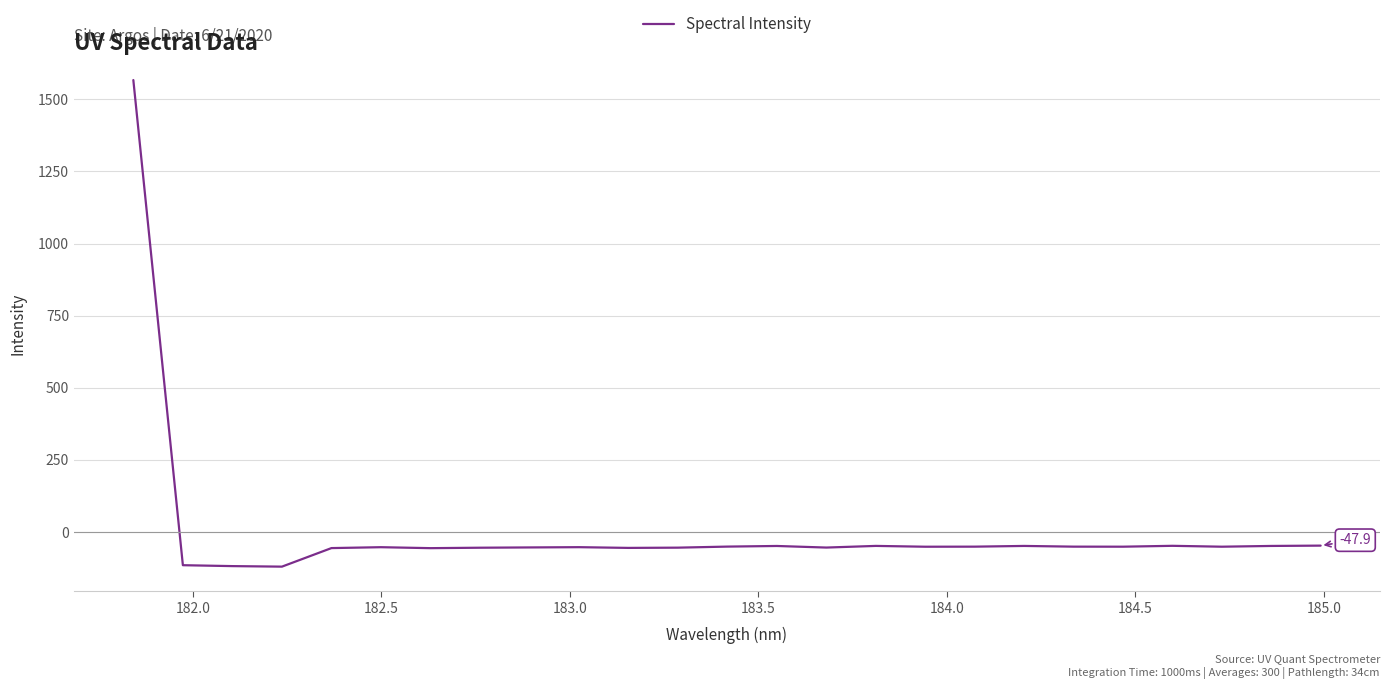

How many values are below zero?

24